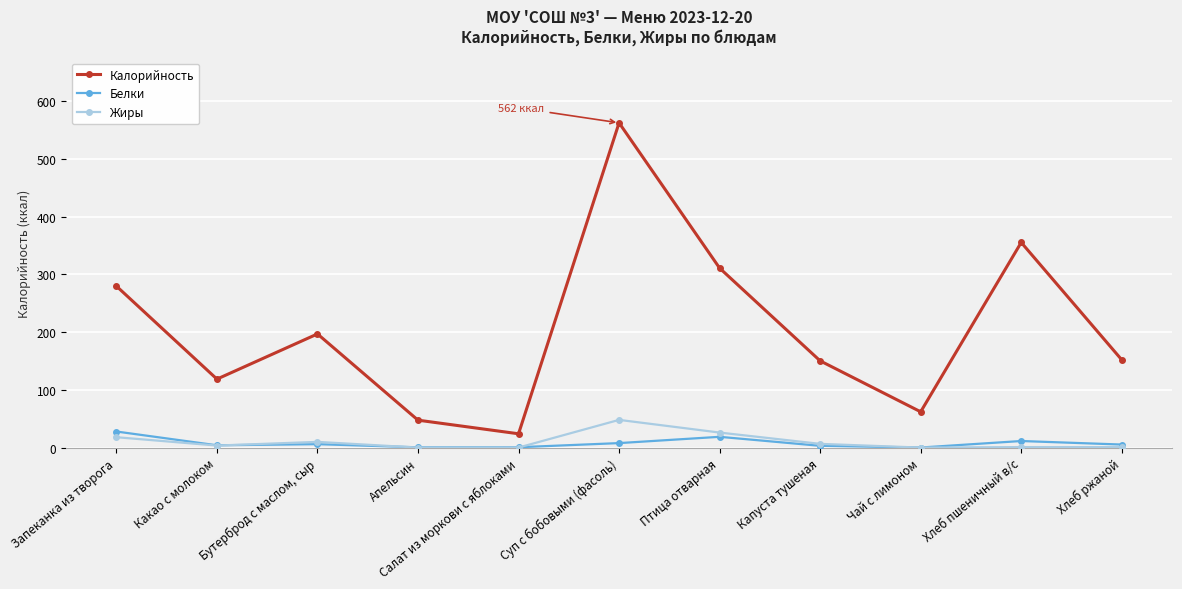

Is it true that Белки equals 0.1 at Чай с лимоном?

True